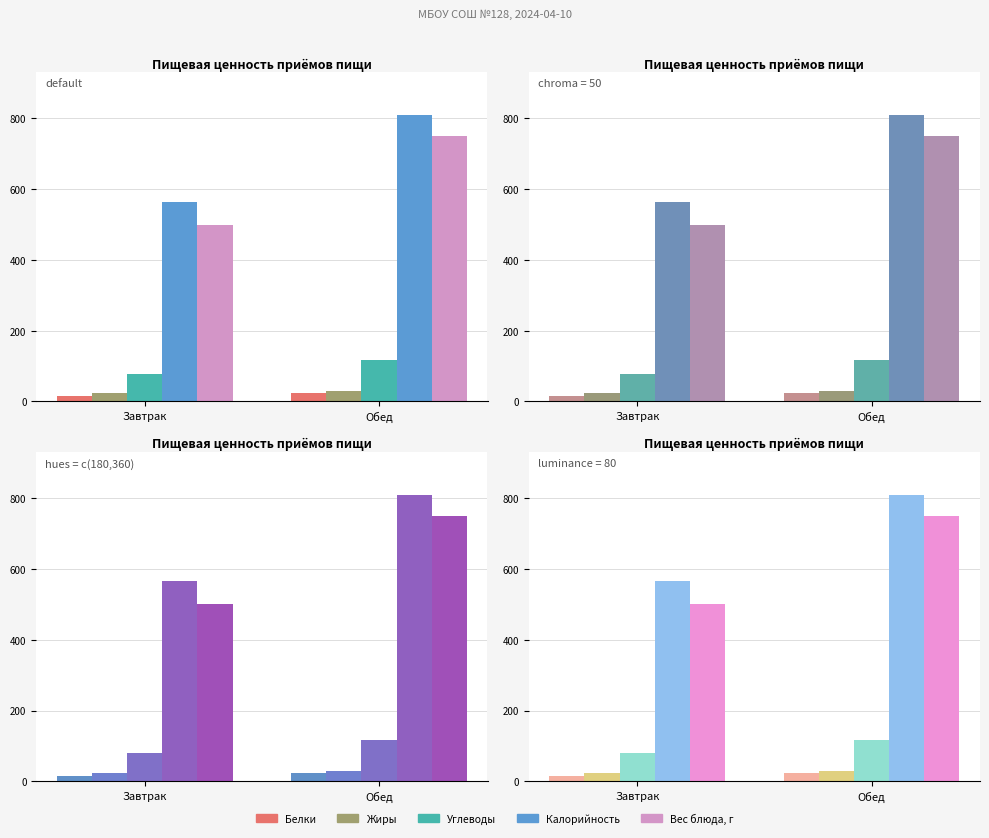

What is the label of the 1st bar from the right?

Обед